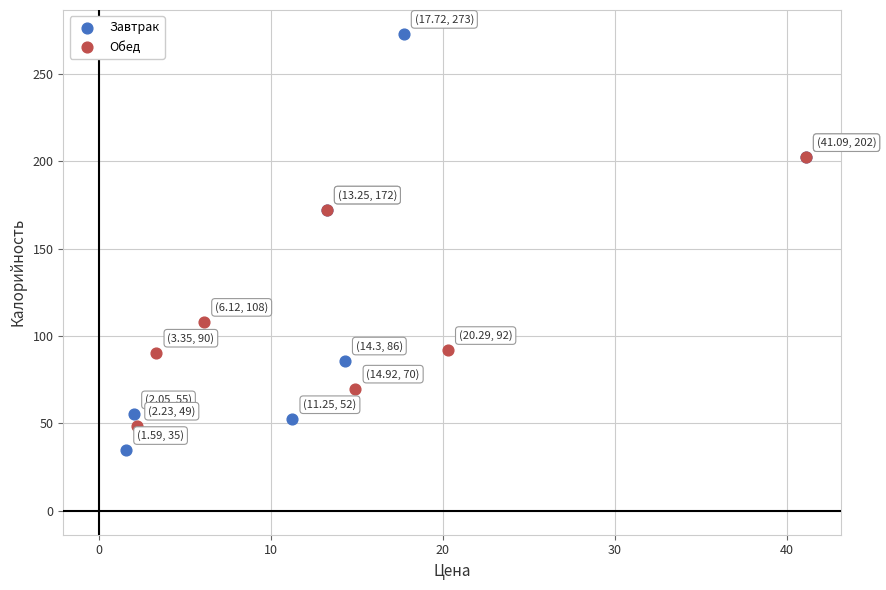

Which series has the widest spread of Y values?

Завтрак